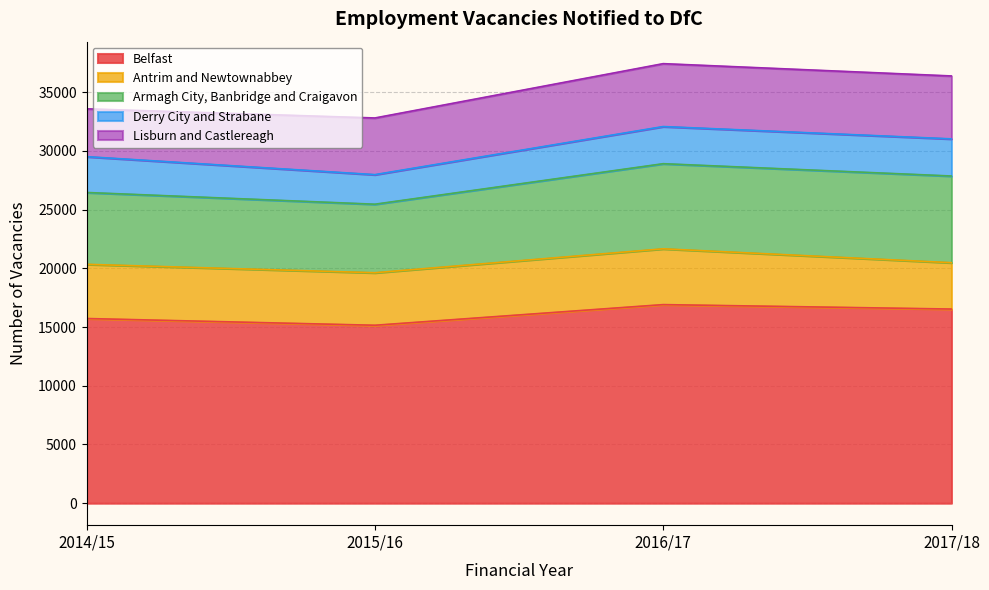

Is it true that Belfast equals 23114 at 2016/17?

False